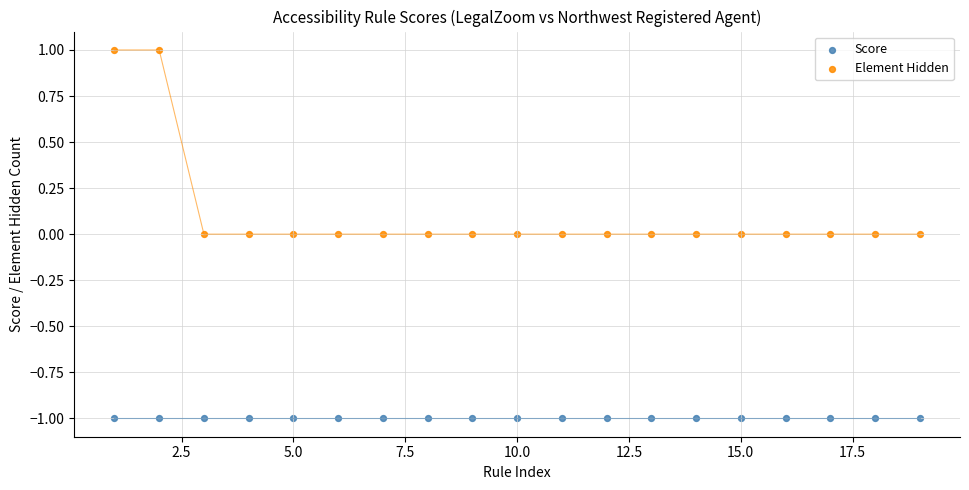

What are all the series names shown in the legend?

Score, Element Hidden